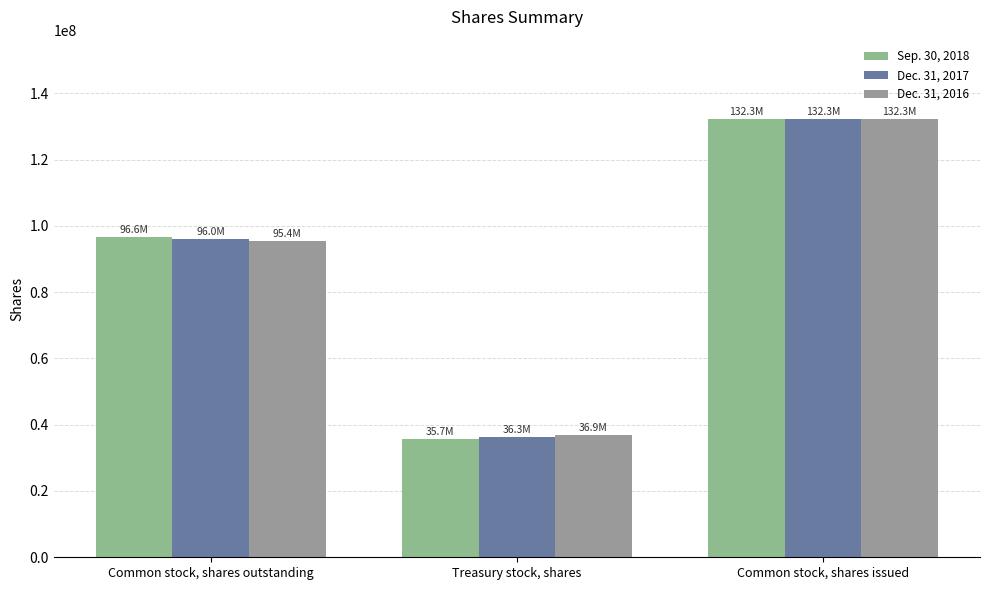

Where is Sep. 30, 2018 nearest to the value 84046061?

Common stock, shares outstanding